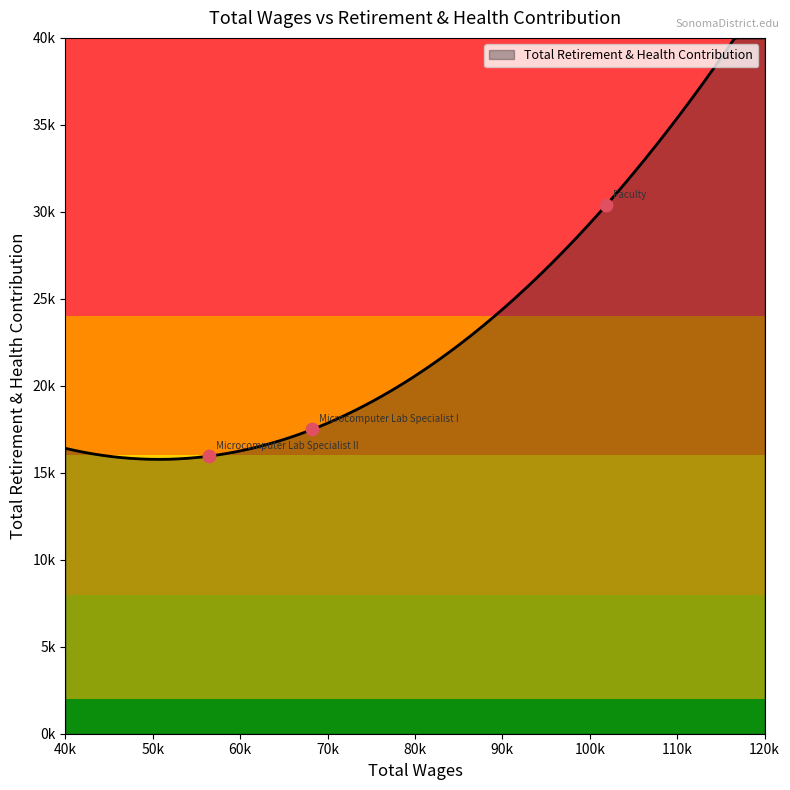

Which has a higher value, Microcomputer Lab Specialist II or Faculty?

Faculty